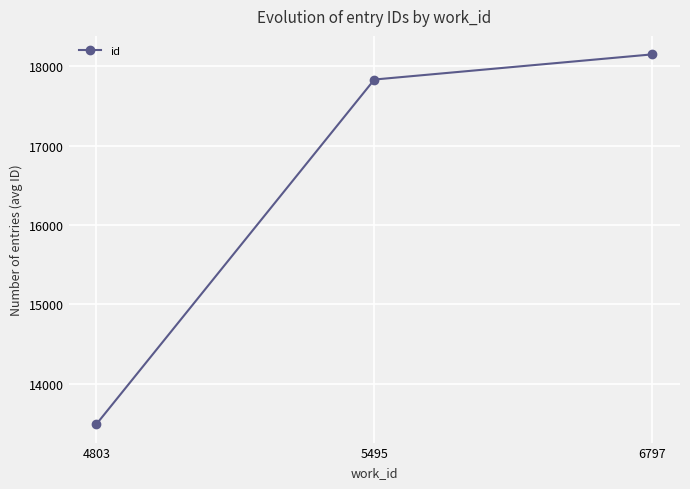

Which has a higher value, 4803 or 5495?

5495